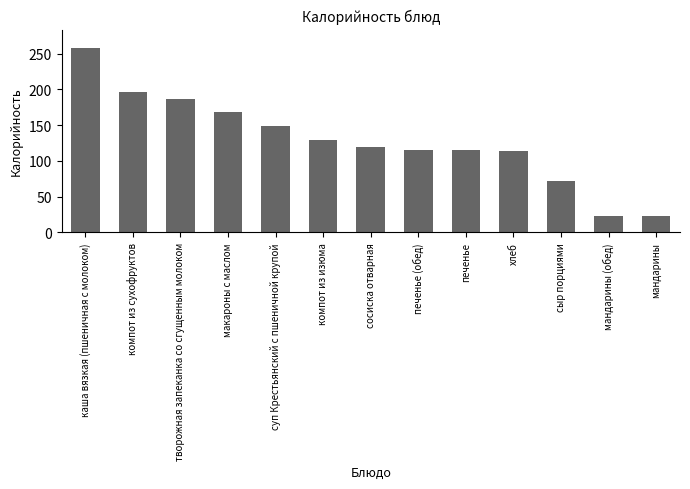

Between печенье and макароны с маслом, which is larger?

макароны с маслом